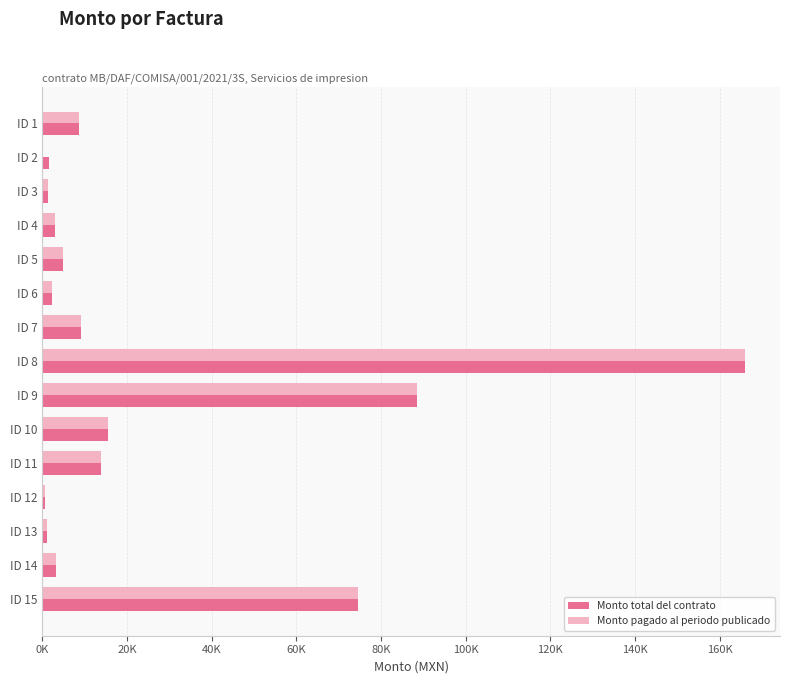

Rank the series by their average value, from highest to lowest.

Monto total del contrato, Monto pagado al periodo publicado